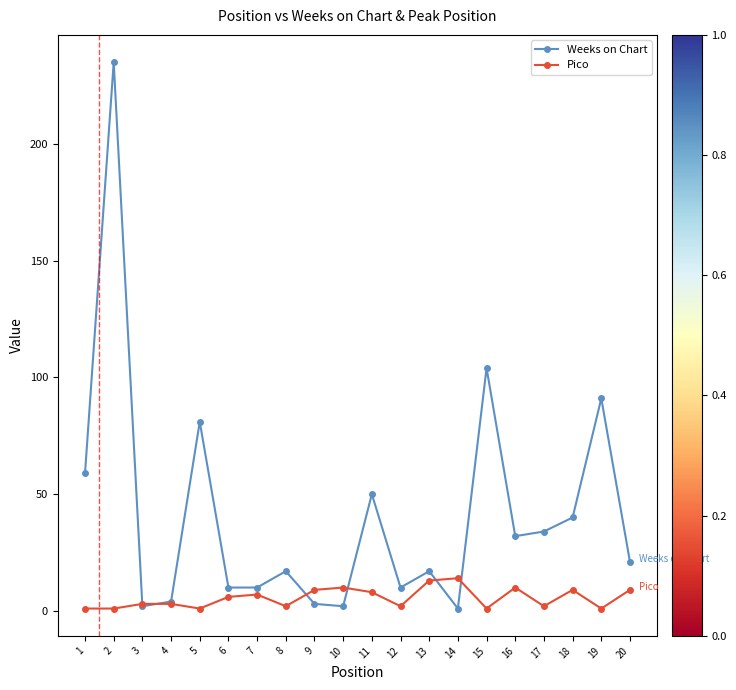

True or false: Pico has a value of 7 at 7.

True